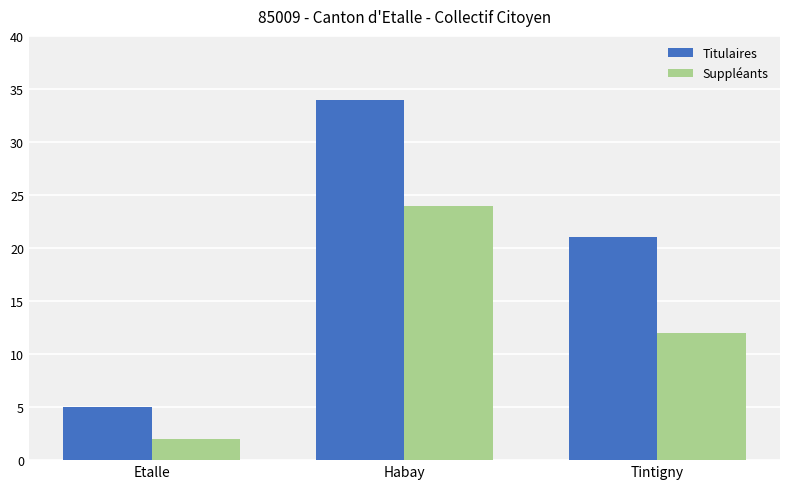

True or false: Suppléants has a value of 2 at Etalle.

True